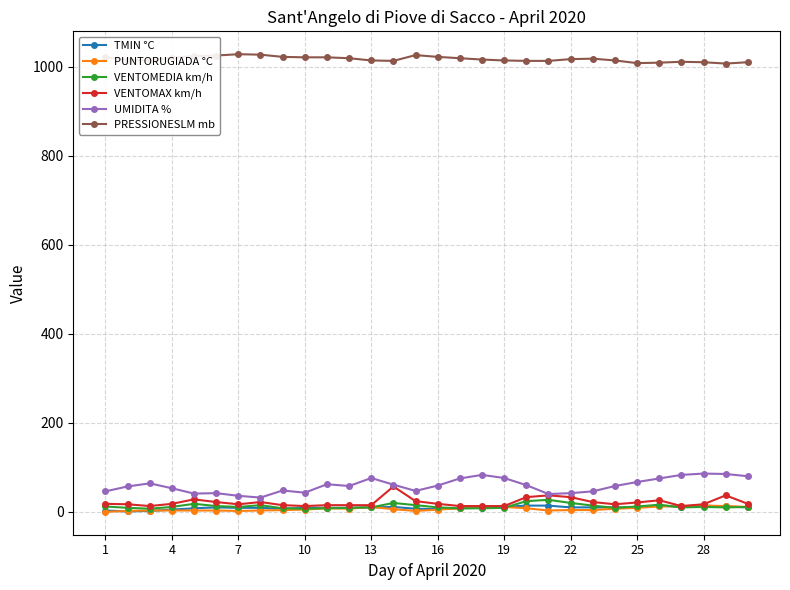

True or false: PRESSIONESLM mb and TMIN °C intersect in this chart.

False